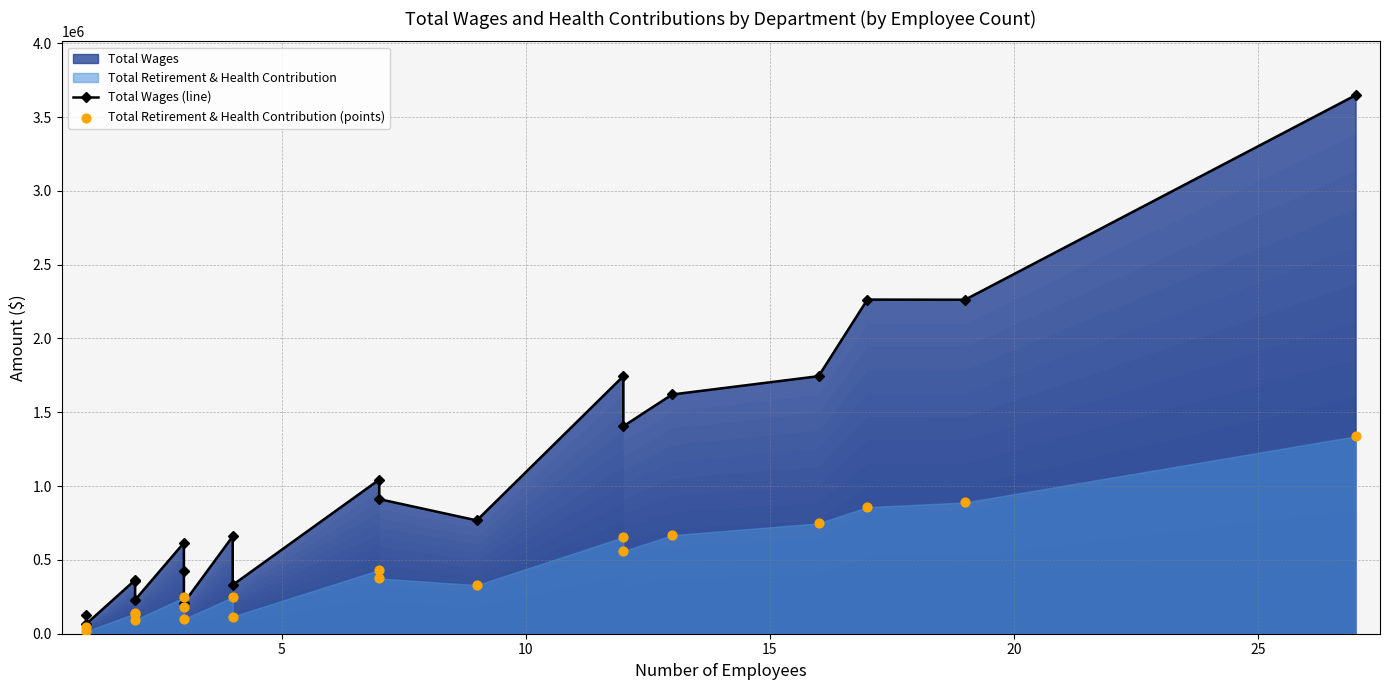

Which series reaches the minimum Y coordinate?

Total Retirement & Health Contribution (points)